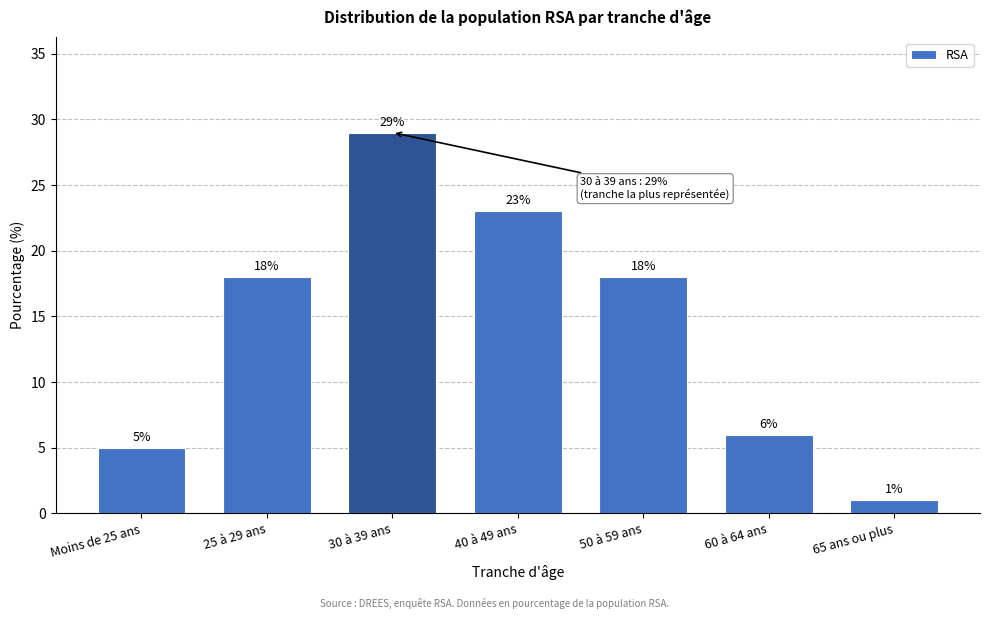

Reading right to left, what are all the values shown in this chart?

65 ans ou plus=1	60 à 64 ans=6	50 à 59 ans=18	40 à 49 ans=23	30 à 39 ans=29	25 à 29 ans=18	Moins de 25 ans=5